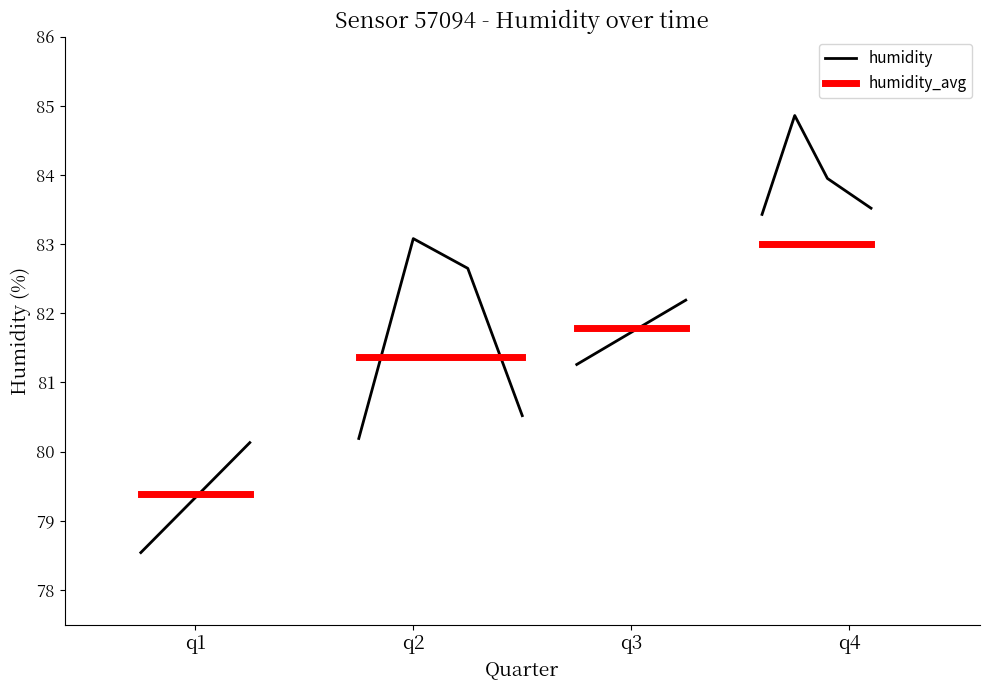

Rank the series by their maximum value, from highest to lowest.

humidity, humidity_avg